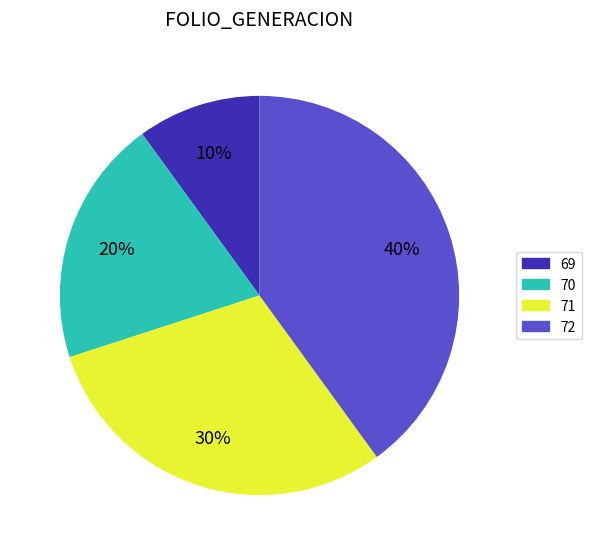

To the nearest percent, what is the difference between the largest and smallest slice percentages?

30%